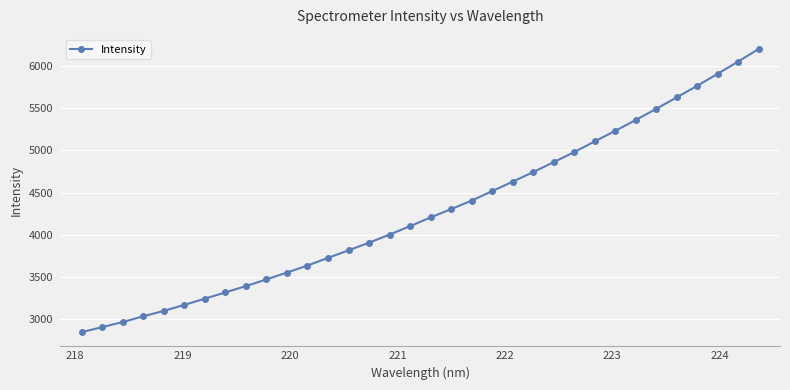

What is the value of the 24th point from the left?

4859.6